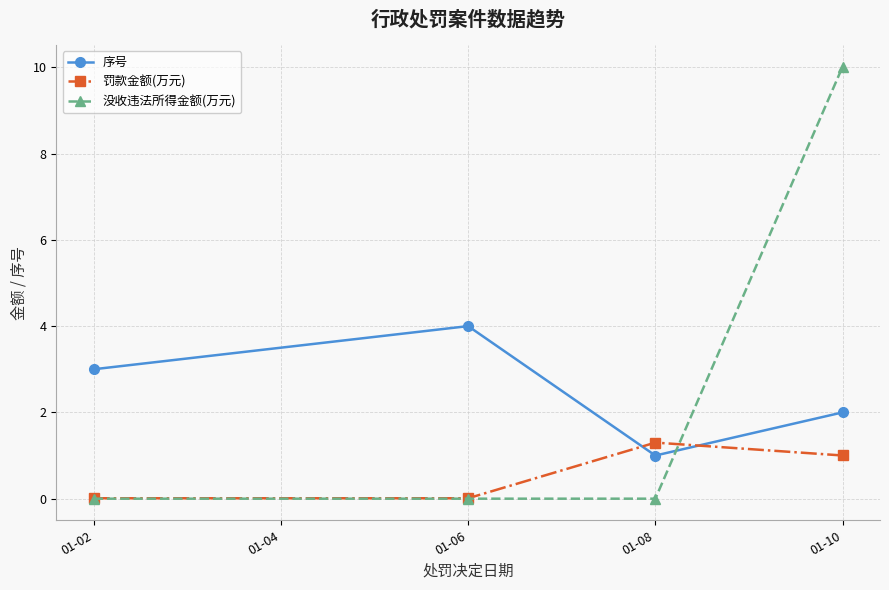

Is the value of 序号 at 01-06 greater than the value of 罚款金额(万元) at 01-02?

Yes